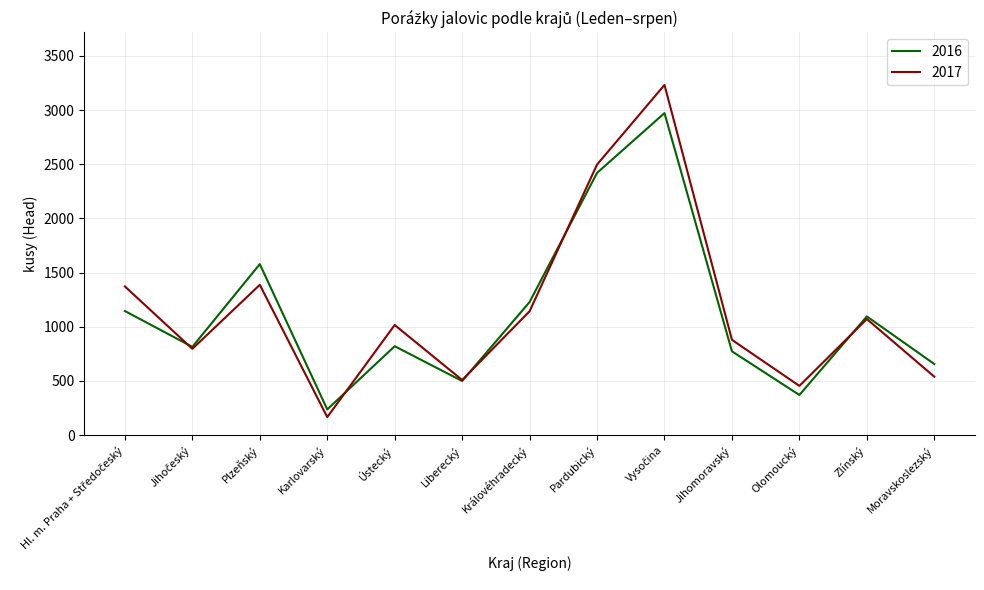

Which series changed the most between Karlovarský and Ústecký?

2017